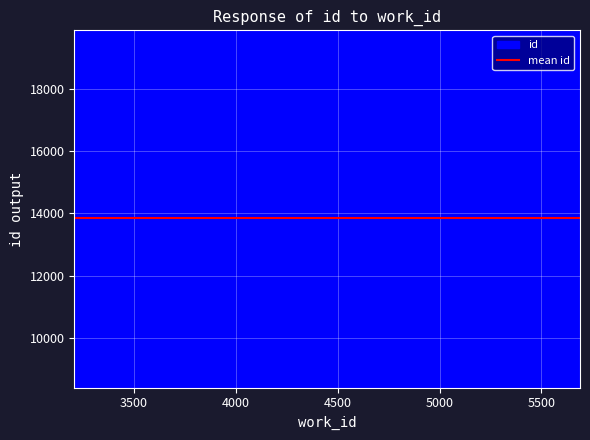

How many lines are shown in the chart?

1